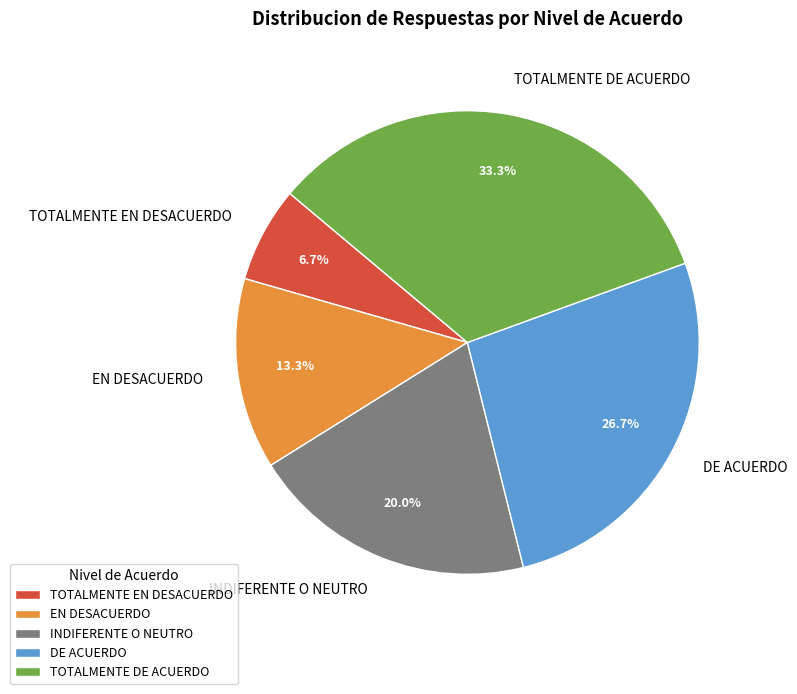

Which category has the biggest portion of the pie?

TOTALMENTE DE ACUERDO